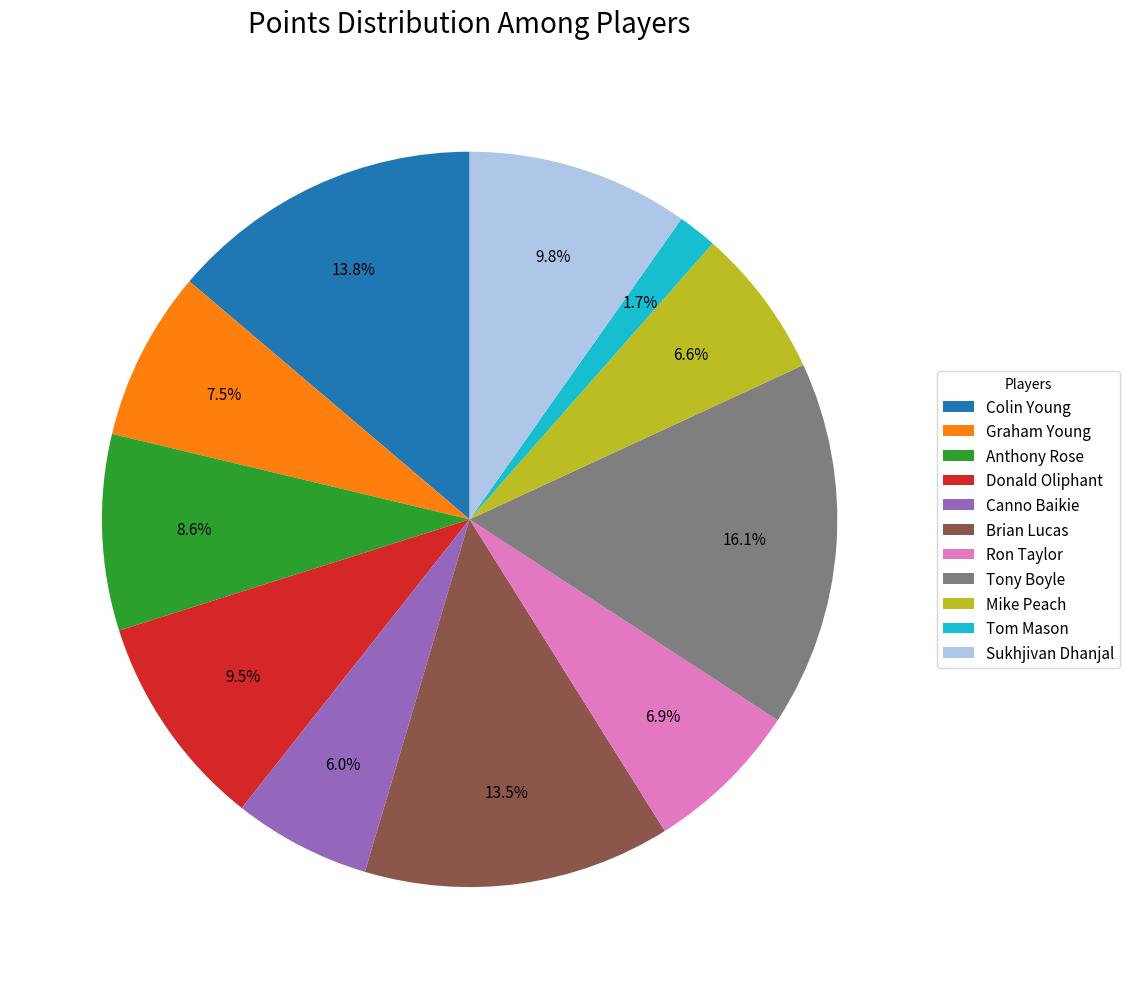

Does Canno Baikie represent more than half of the total?

No